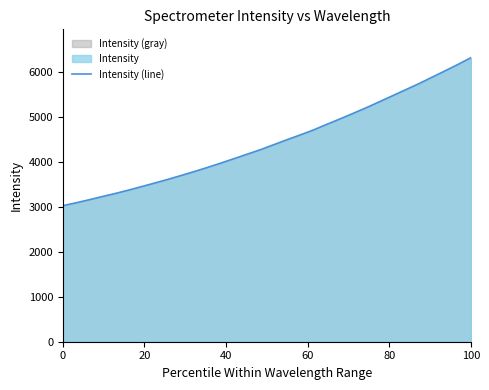

What is the difference between the maximum and minimum values?

3295.6